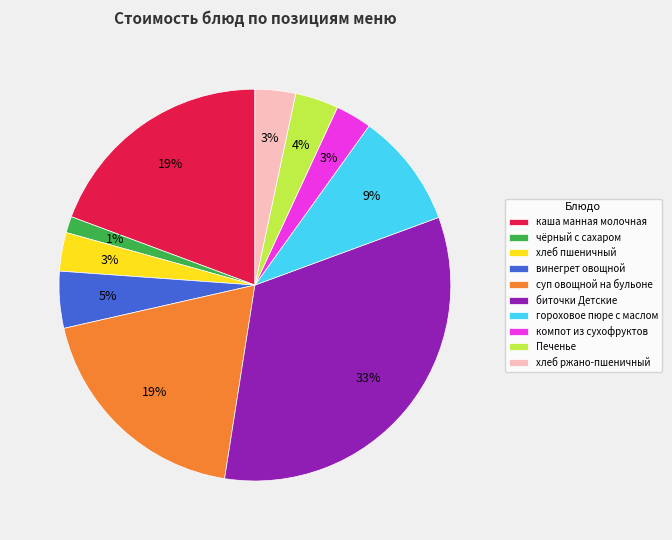

What is the smallest slice in the pie chart?

чёрный с сахаром